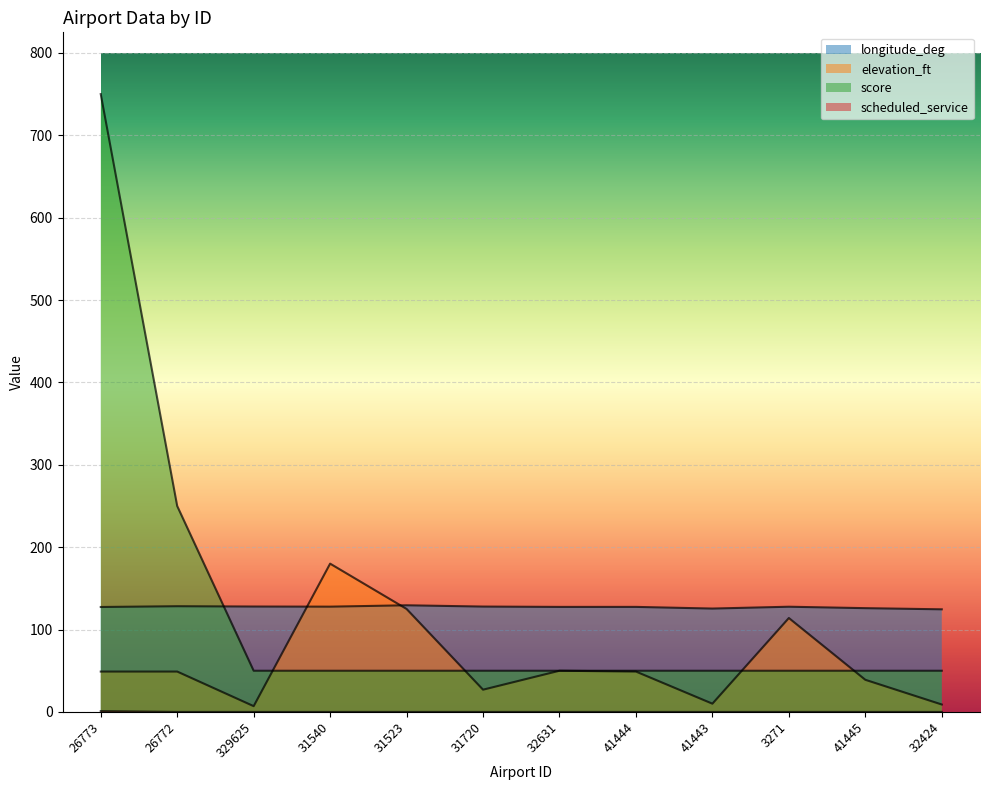

At 26773, list the series in order from smallest to largest.

scheduled_service, elevation_ft, longitude_deg, score